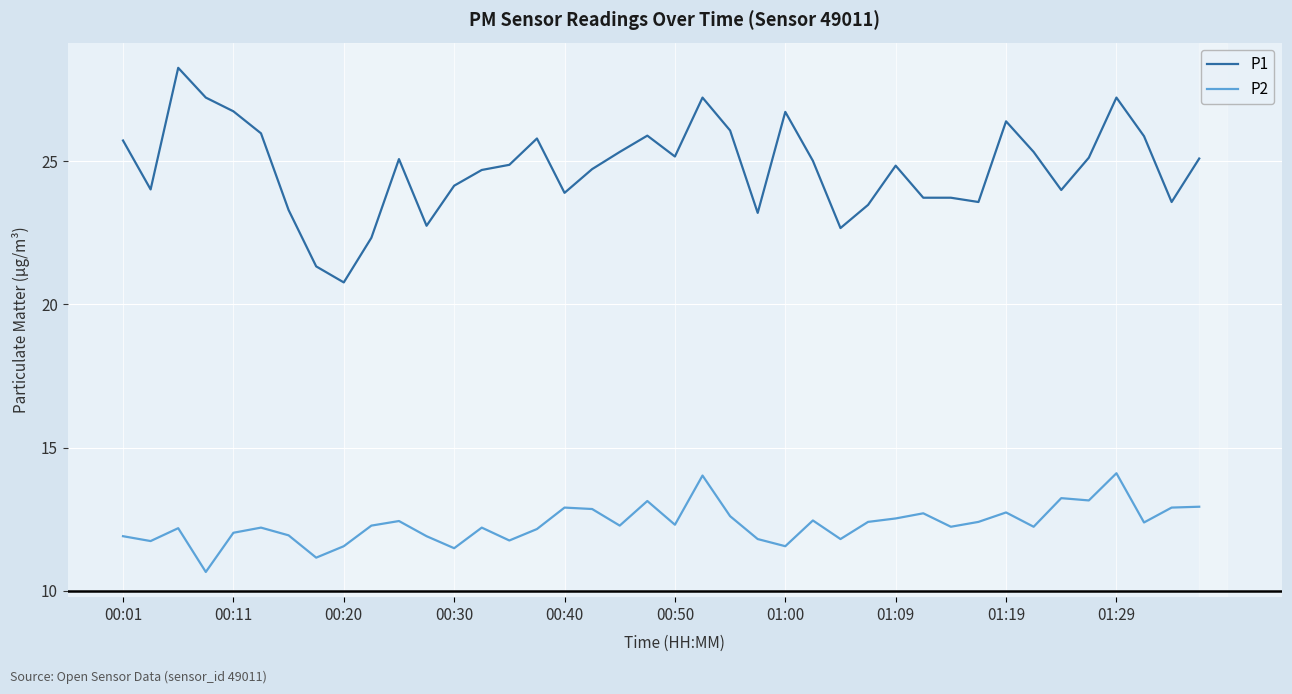

Which series has the largest range (max minus min)?

P1